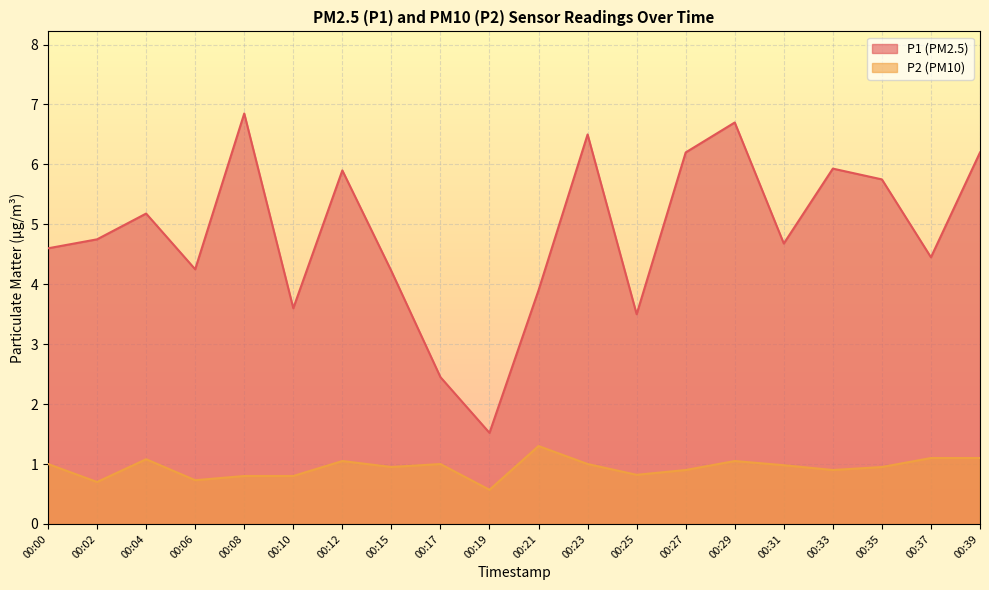

Count the number of categories in the chart.

20